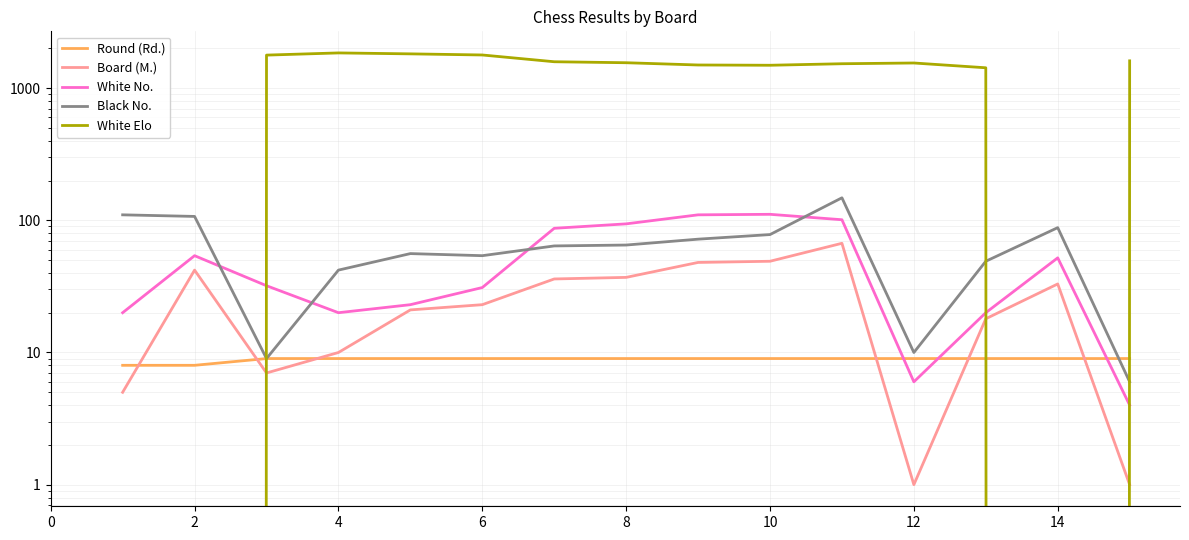

Which series has the largest range (max minus min)?

White Elo